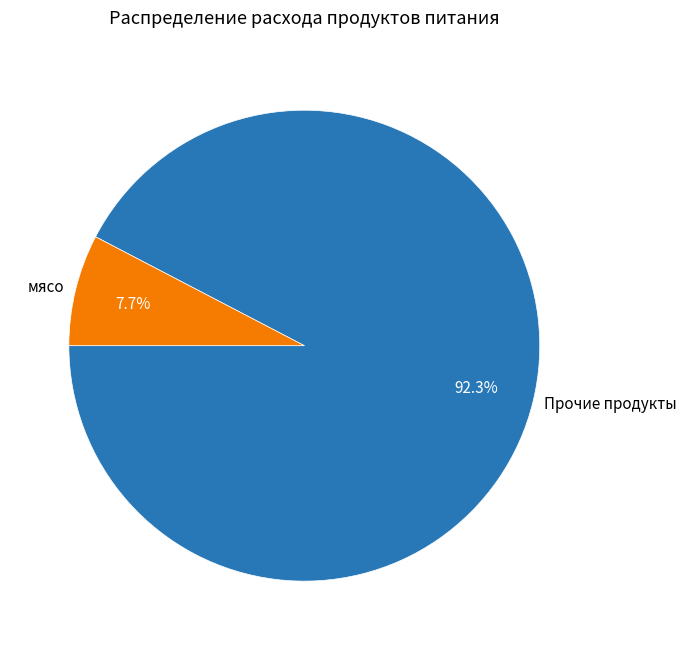

Which has a higher value, мясо or Прочие продукты?

Прочие продукты